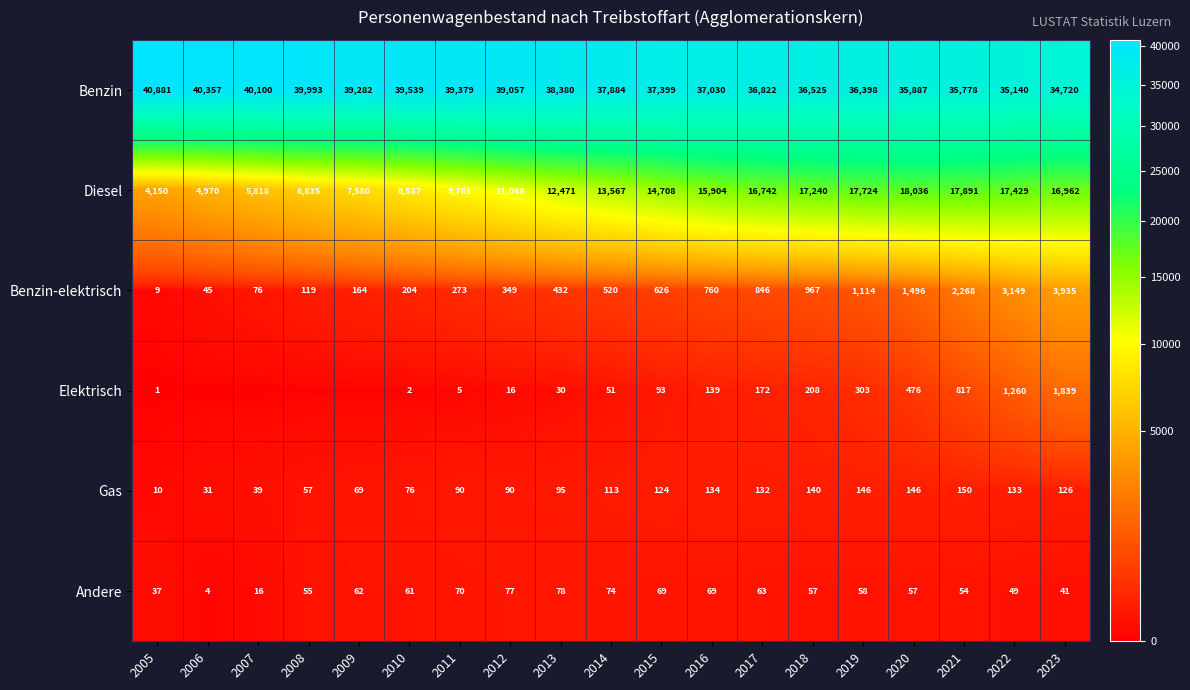

At which category does the chart reach its peak across all series?

2005